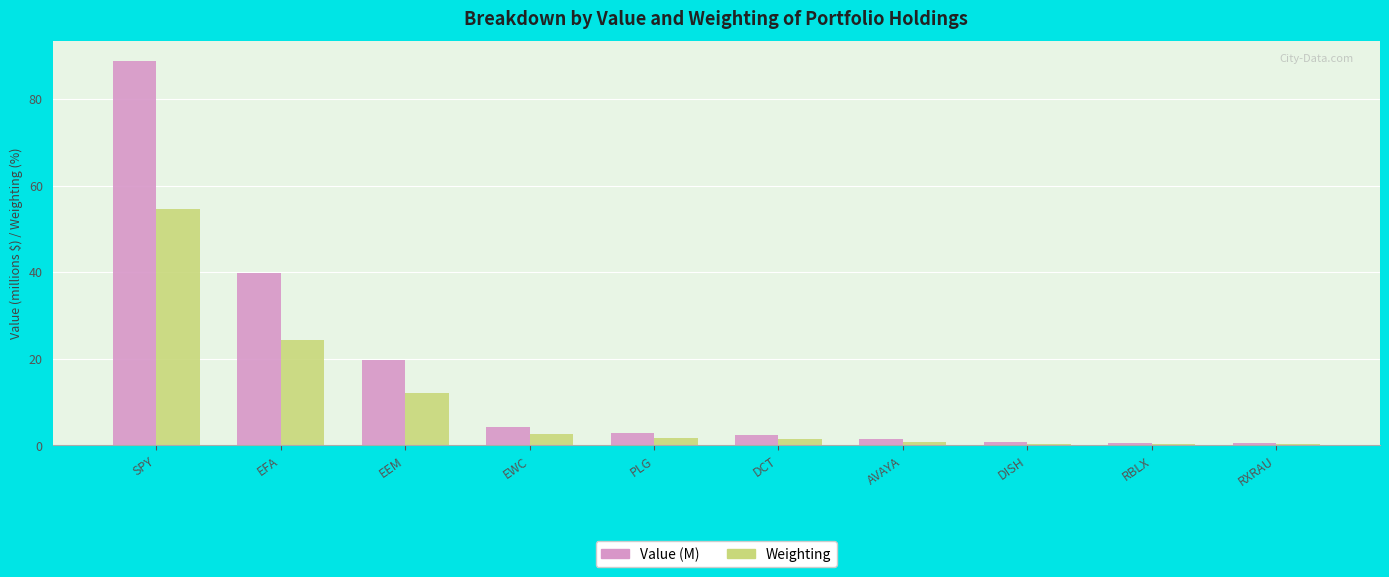

At which category is the sum across all series the highest?

SPY